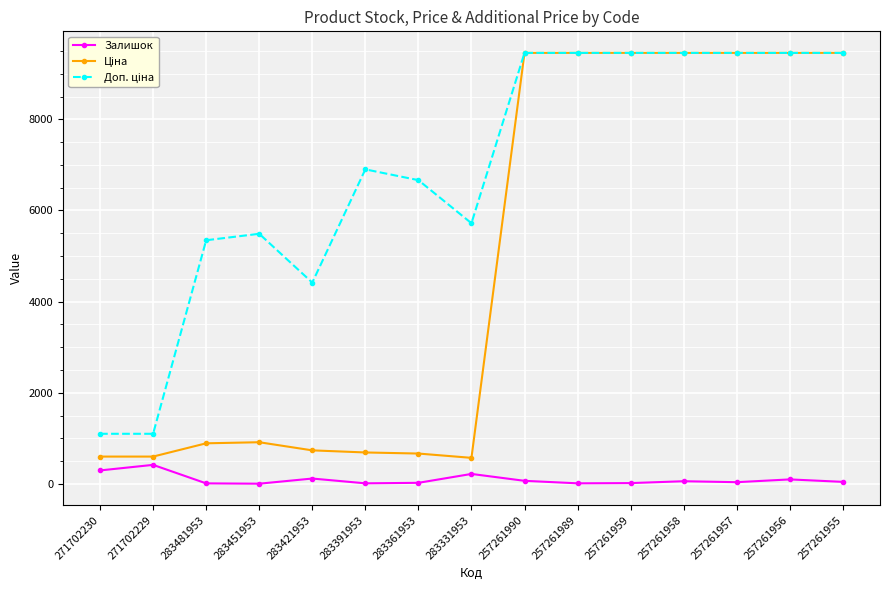

What is the maximum value shown in the chart?

9458.9